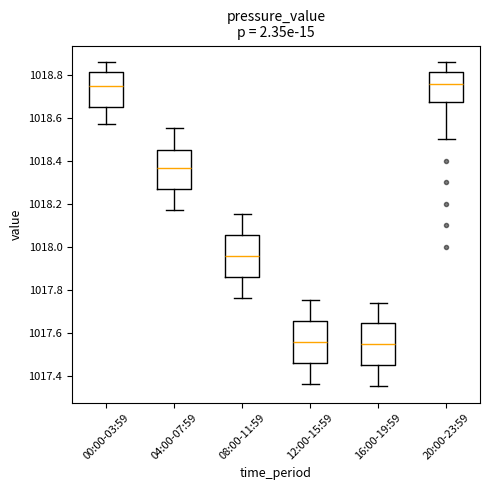

Reading left to right, read every box against the y-axis: the position of its median line, the range the box covers, and the ends of its whiskers. The values are not printed on the chart, so give them approximately, as read against the axis.

00:00-03:59: median 1018.74, box 1018.64 to 1018.82, whiskers 1018.58 to 1018.86
04:00-07:59: median 1018.36, box 1018.26 to 1018.46, whiskers 1018.18 to 1018.56
08:00-11:59: median 1017.96, box 1017.86 to 1018.06, whiskers 1017.76 to 1018.16
12:00-15:59: median 1017.56, box 1017.46 to 1017.66, whiskers 1017.36 to 1017.76
16:00-19:59: median 1017.54, box 1017.44 to 1017.64, whiskers 1017.36 to 1017.74
20:00-23:59: median 1018.76, box 1018.68 to 1018.82, whiskers 1018.50 to 1018.86